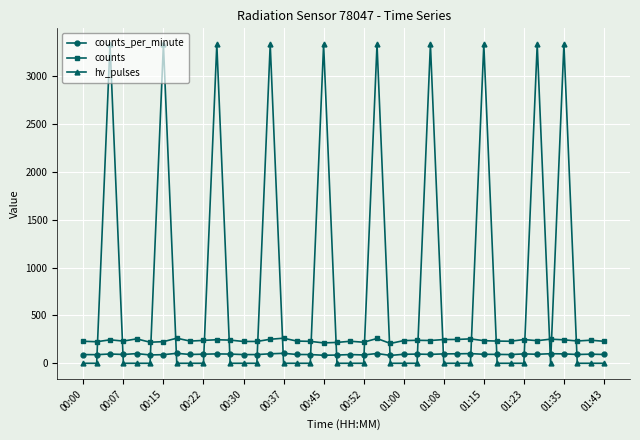

At how many categories does at least one series exceed 1683?

10